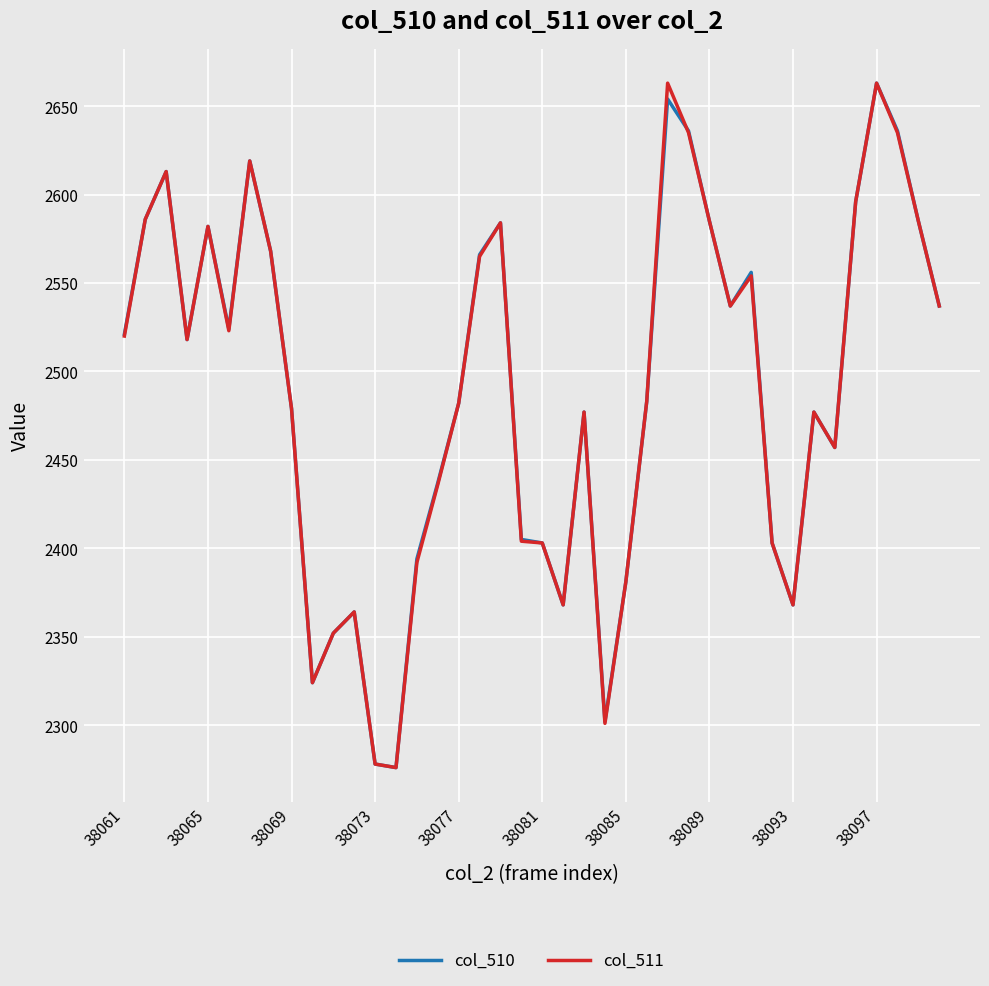

What is the maximum value for col_510?

2663